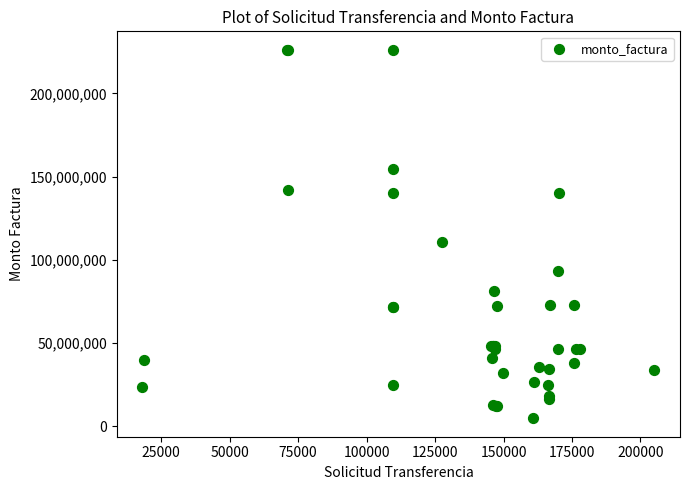

What Y value in the scatter plot is closest to 115468375?

110640000